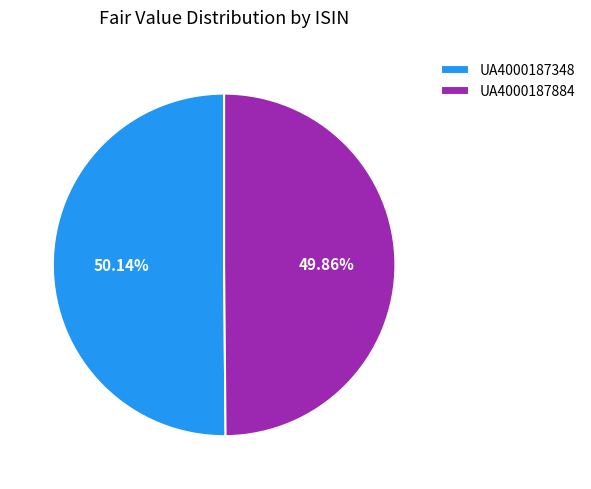

True or false: UA4000187884 accounts for 62% of the total.

False